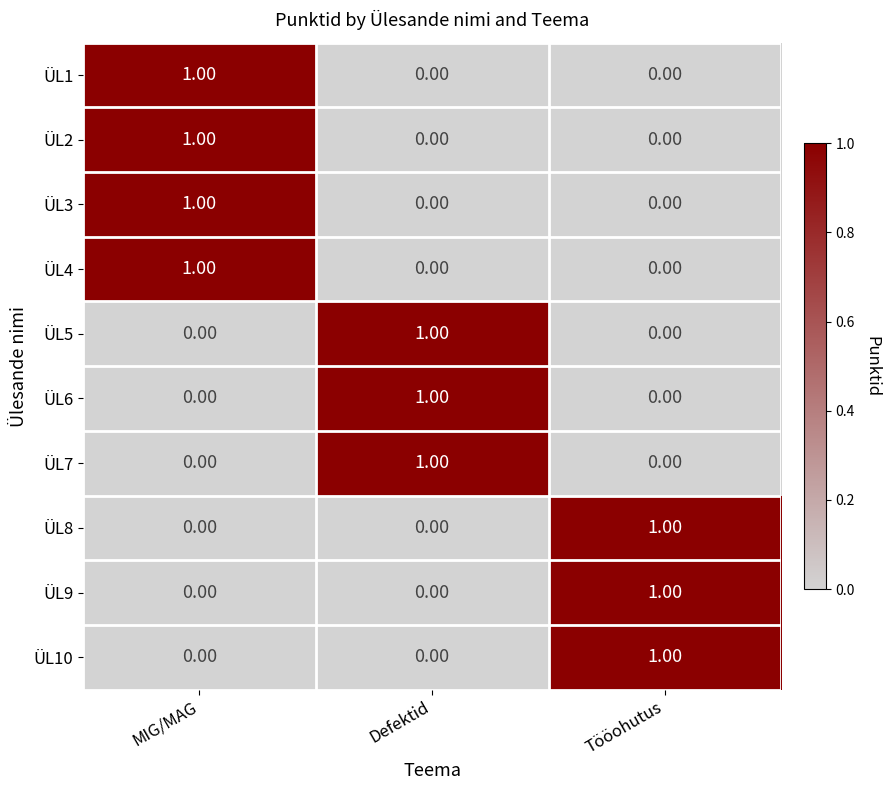

At which category is the sum across all series the highest?

MIG/MAG